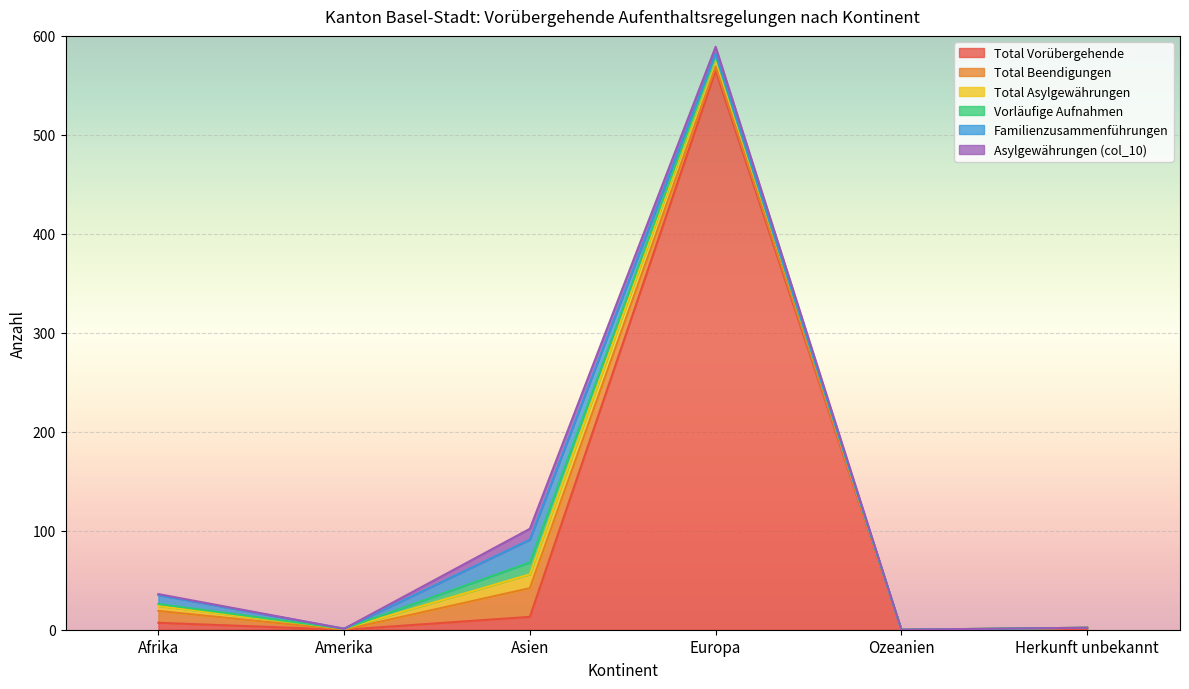

Where is the first local maximum for Total Beendigungen?

Asien